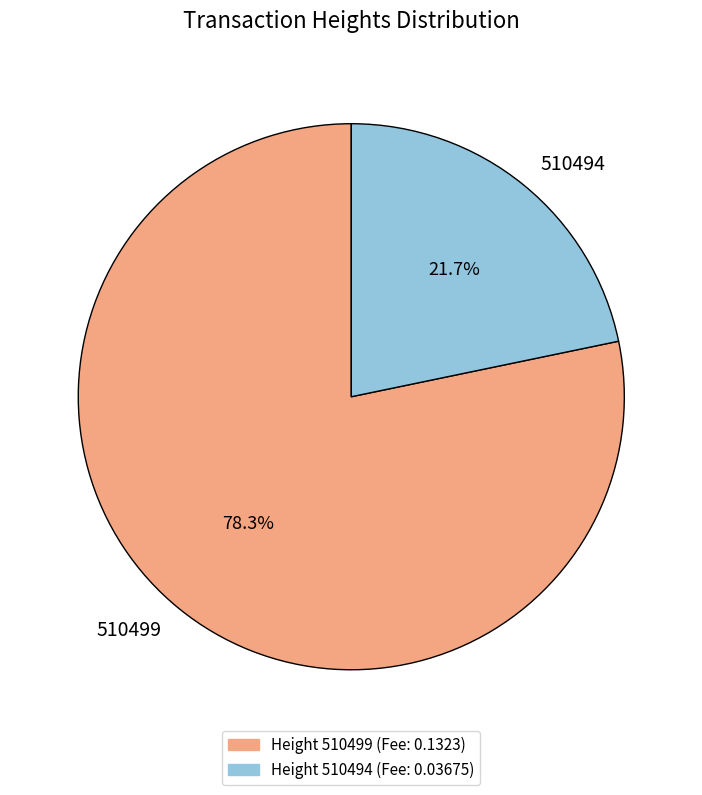

Count the number of slices in the pie.

2